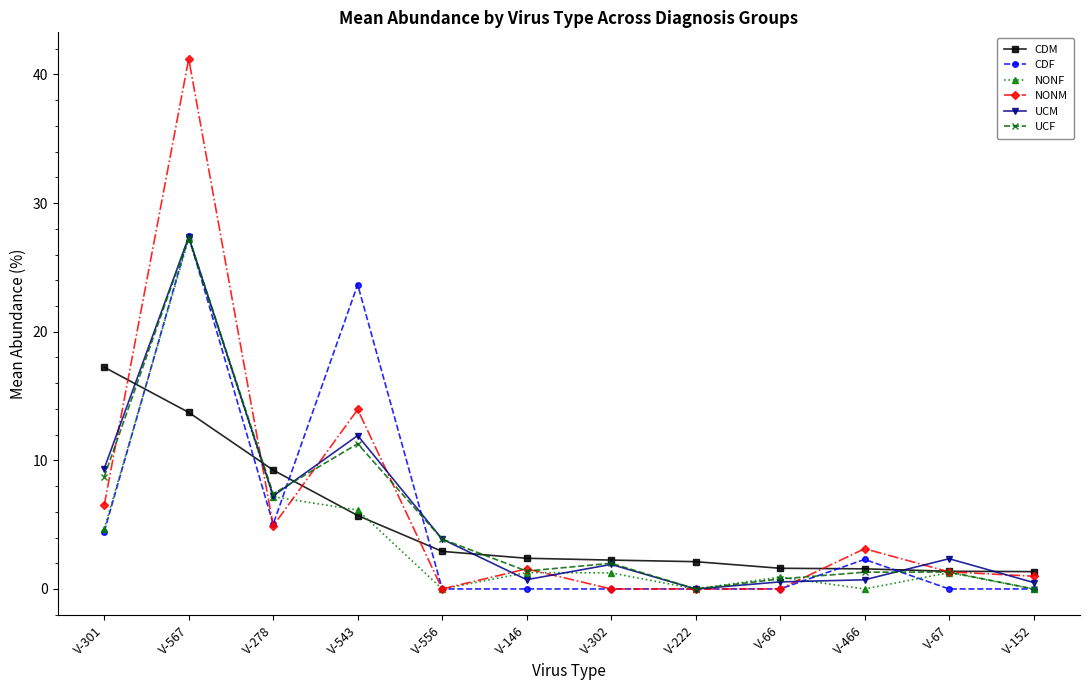

True or false: NONM and NONF cross at least once.

True